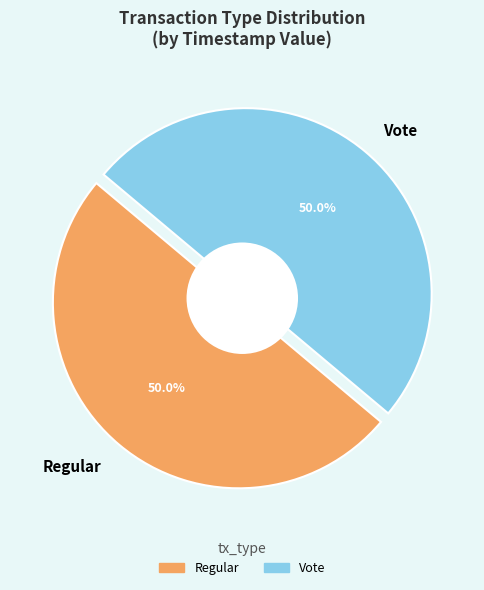

The Regular slice represents 39% of the pie. True or false?

False